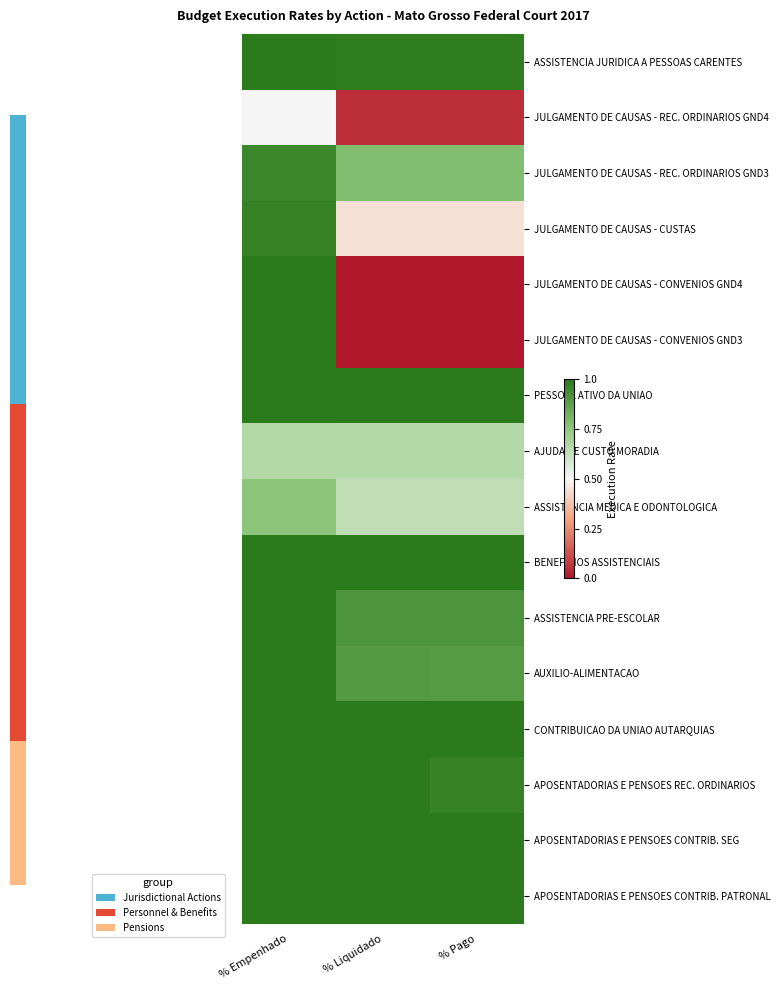

At how many categories does at least one series exceed 0?

3